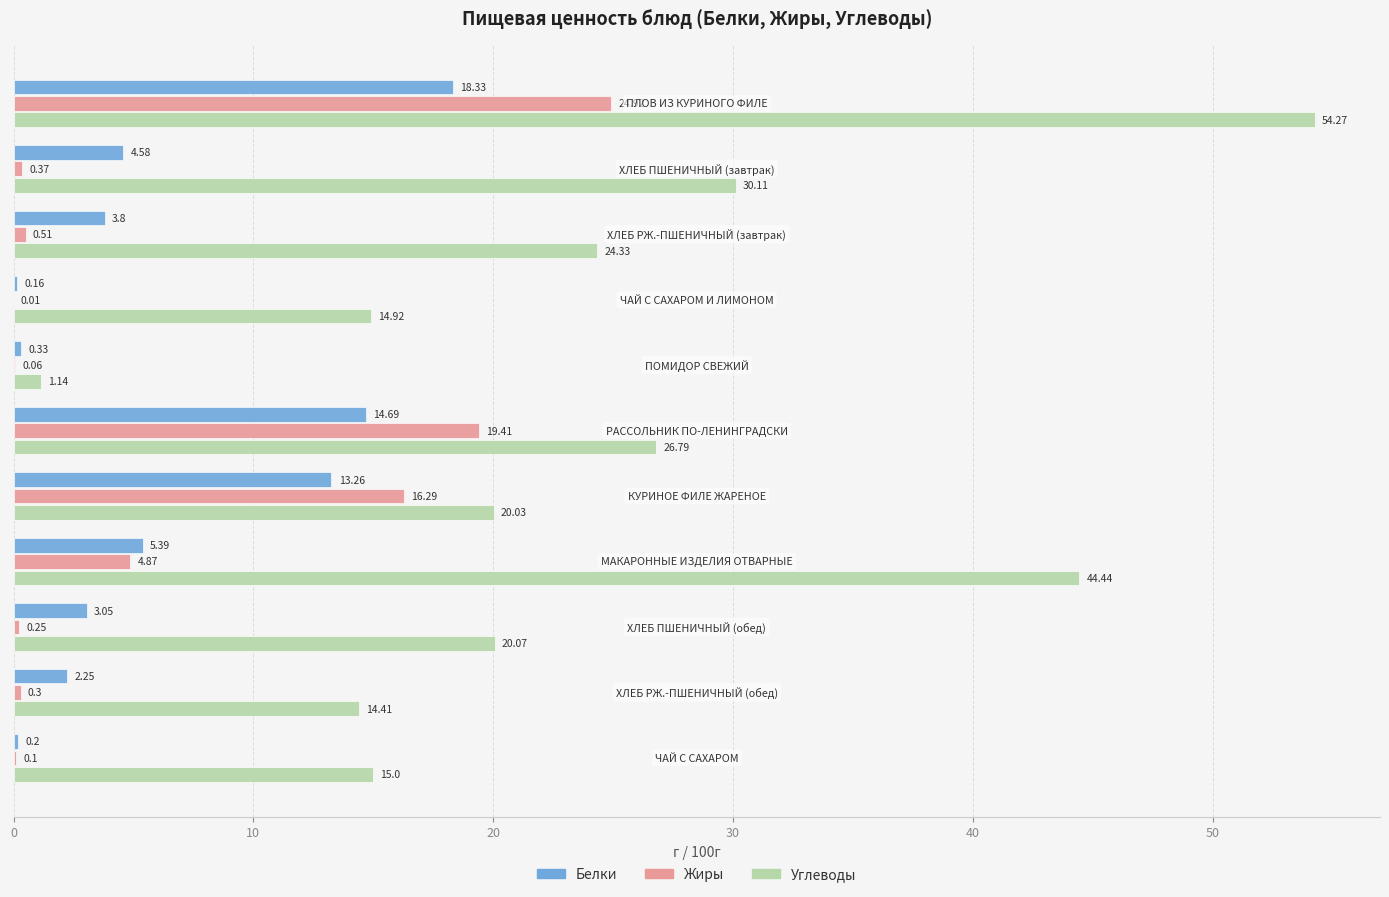

What is the sum of all Белки values?

66.0